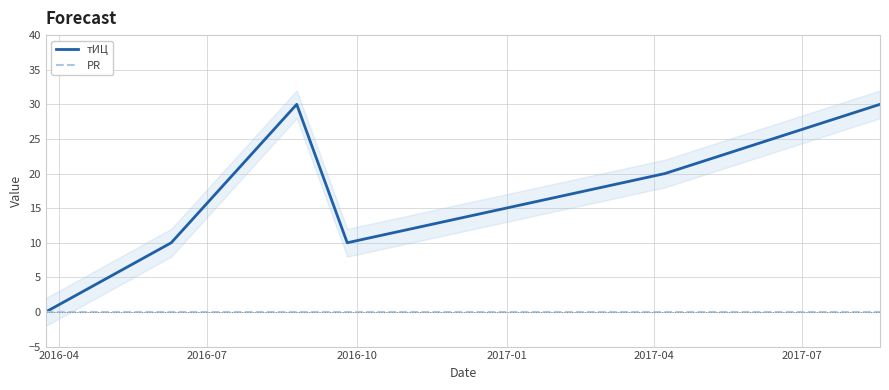

How many values in the тИЦ series exceed 20?

2